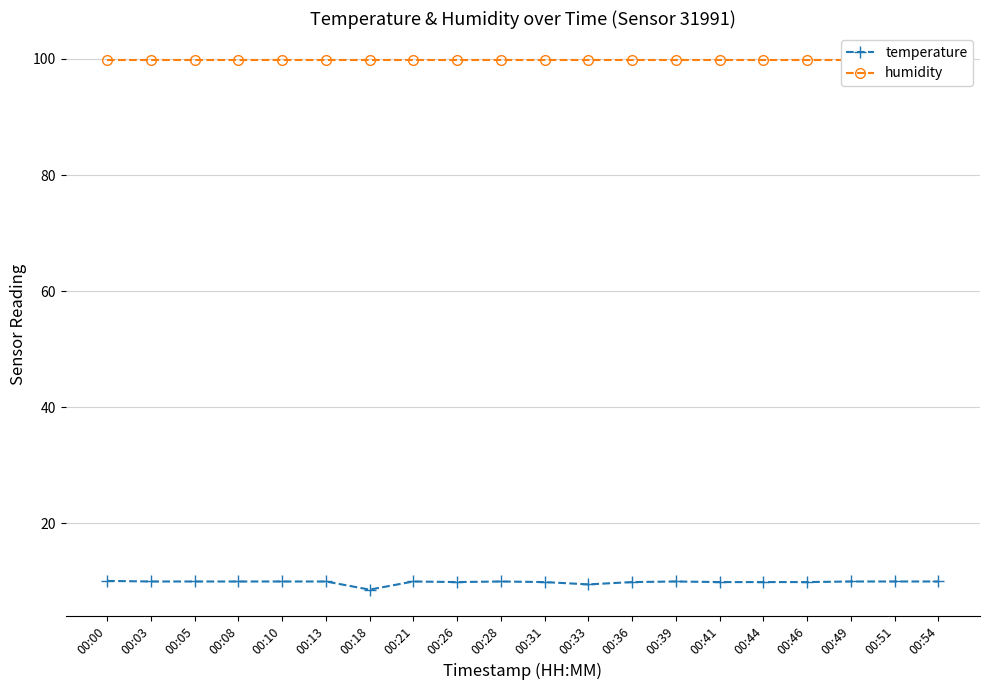

Is the value of temperature at 00:46 greater than the value of humidity at 00:18?

No